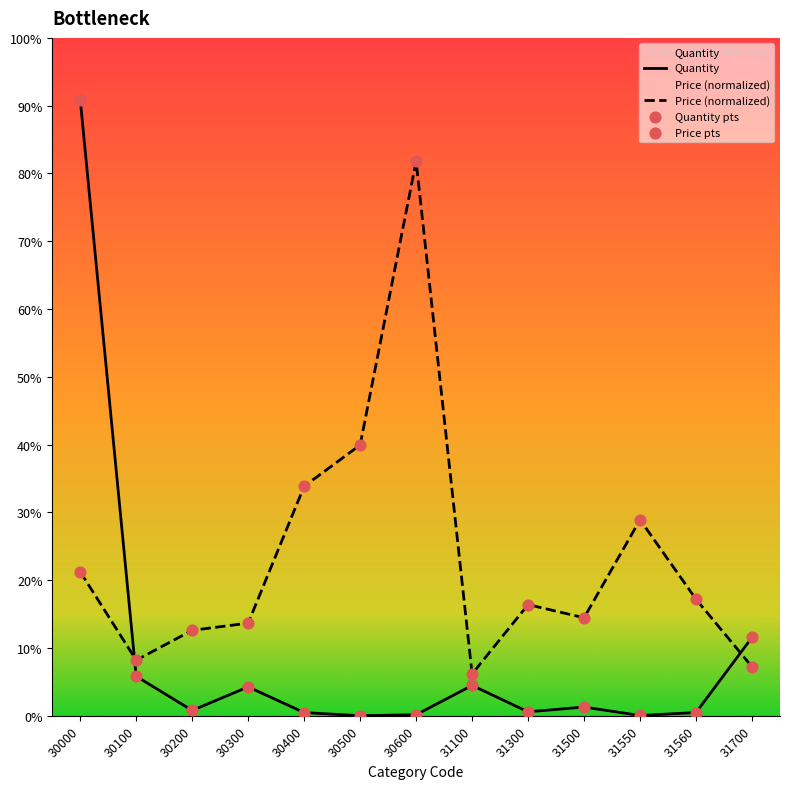

What are all the series names shown in the legend?

Quantity, Price (normalized), Quantity pts, Price pts